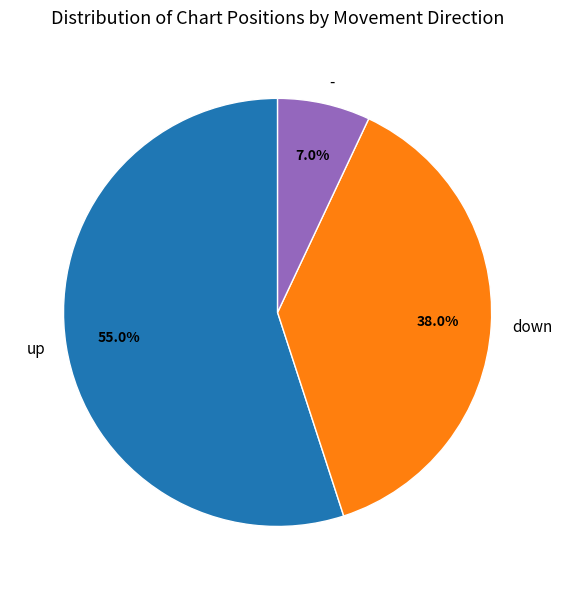

Does up account for over 50% of the chart?

Yes